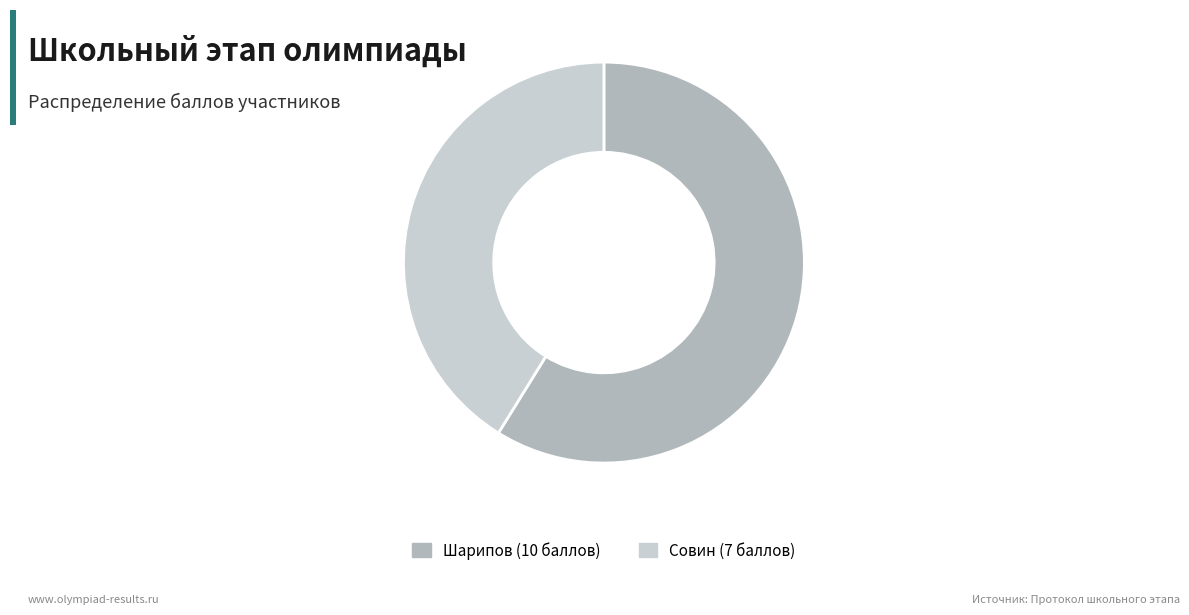

Between Совин (7 баллов) and Шарипов (10 баллов), which is larger?

Шарипов (10 баллов)